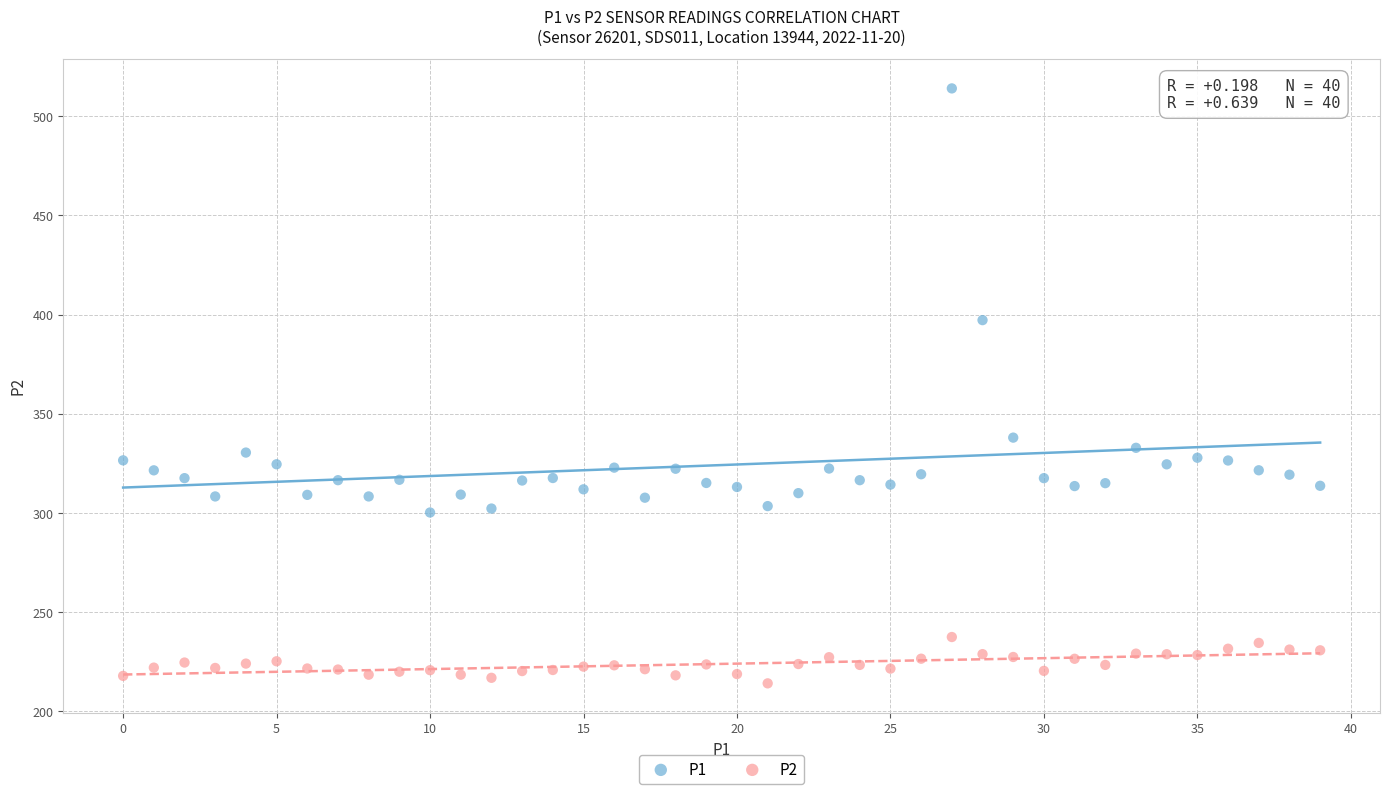

Across all series, what Y value is closest to 364?

338.0